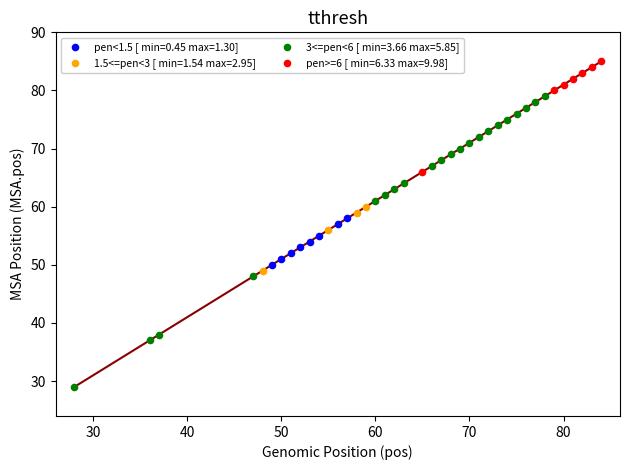

Which series contains the highest Y value?

pen>=6 [ min=6.33 max=9.98]